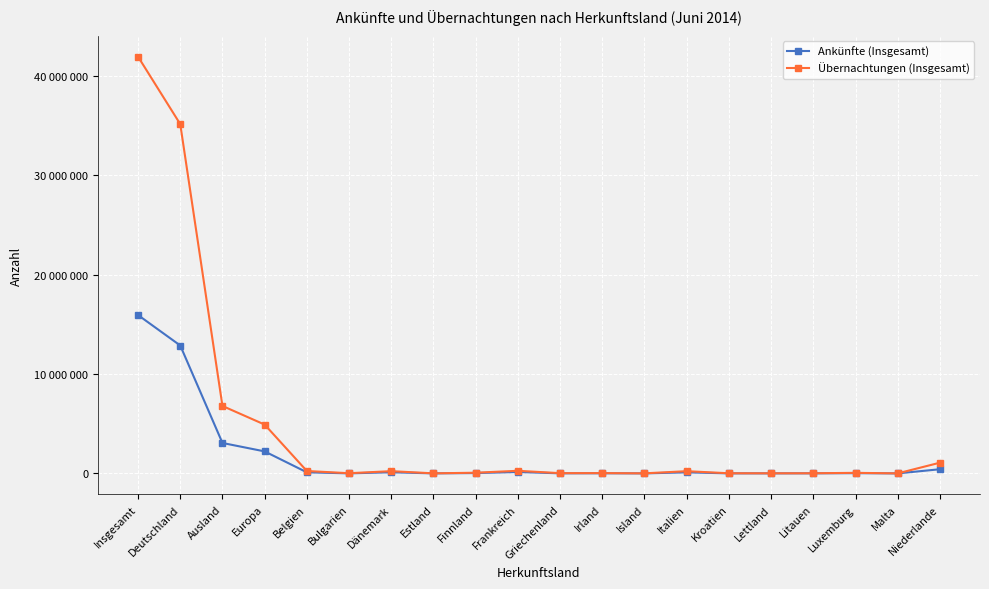

Reading left to right, transcribe all the data shown in this chart.

Ankünfte (Insgesamt): Insgesamt=15936637	Deutschland=12872831	Ausland=3063806	Europa=2215721	Belgien=110735	Bulgarien=6813	Dänemark=114872	Estland=4628	Finnland=35505	Frankreich=140560	Griechenland=9975	Irland=14099	Island=3469	Italien=106650	Kroatien=6265	Lettland=5895	Litauen=9103	Luxemburg=25655	Malta=1772	Niederlande=421367
Übernachtungen (Insgesamt): Insgesamt=41938304	Deutschland=35149877	Ausland=6788427	Europa=4913575	Belgien=243349	Bulgarien=21373	Dänemark=226853	Estland=8246	Finnland=71025	Frankreich=264778	Griechenland=26527	Irland=31398	Island=8032	Italien=224793	Kroatien=16362	Lettland=11662	Litauen=16196	Luxemburg=58338	Malta=4335	Niederlande=1079835